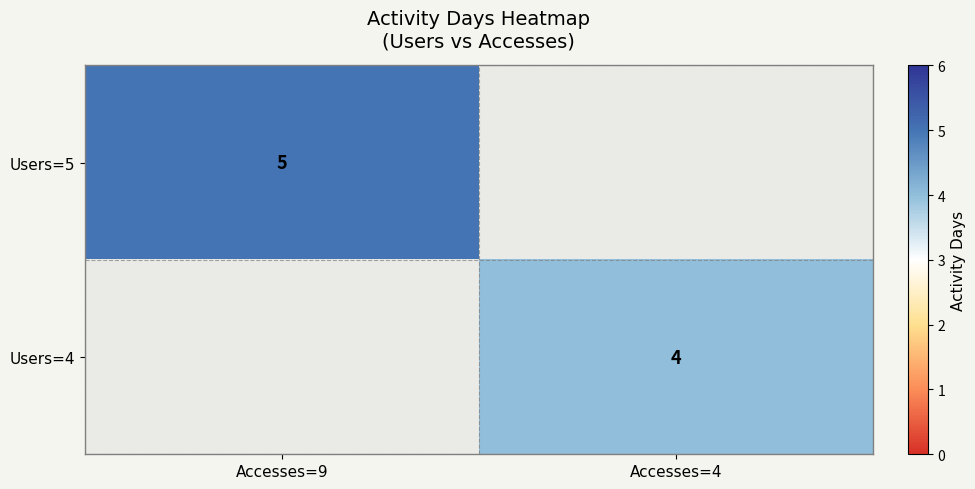

Which series has the widest spread of values?

Users=5